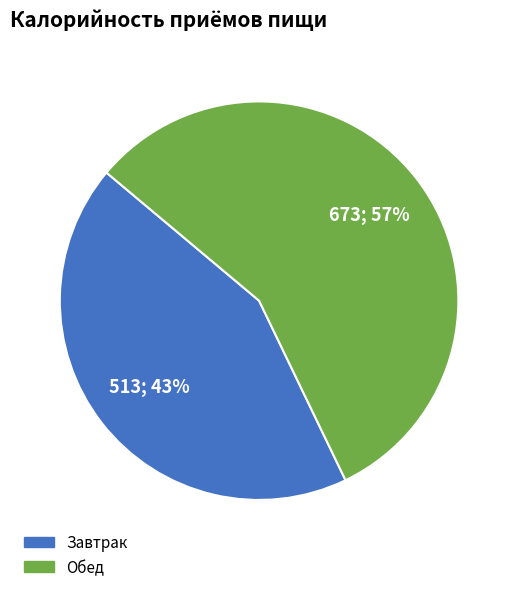

To the nearest percent, what percentage of the pie is Обед?

57%